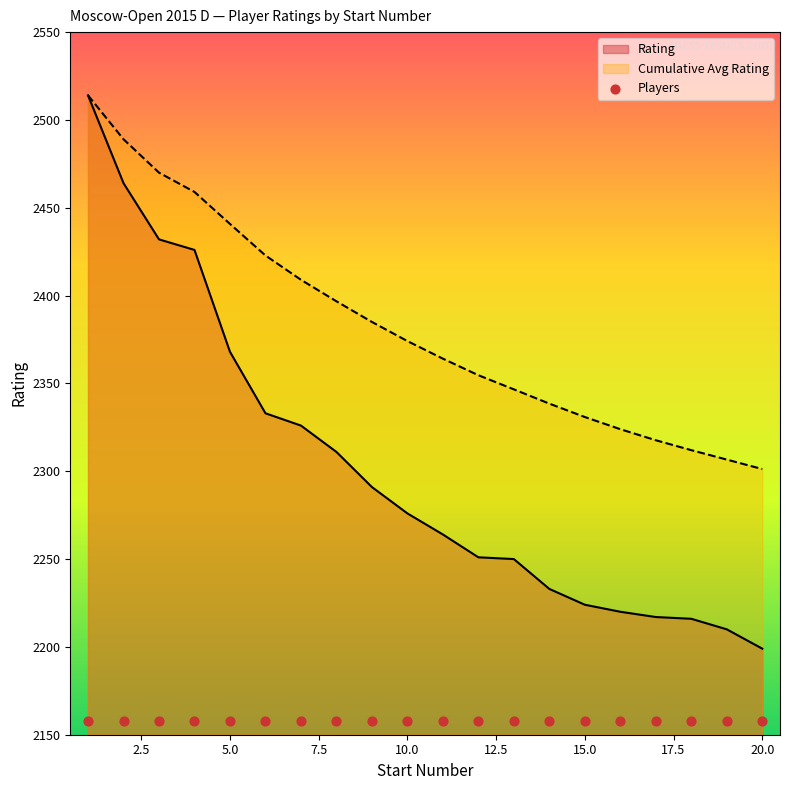

Approximately how many times larger is the value at 14 compared to 19?

1.0